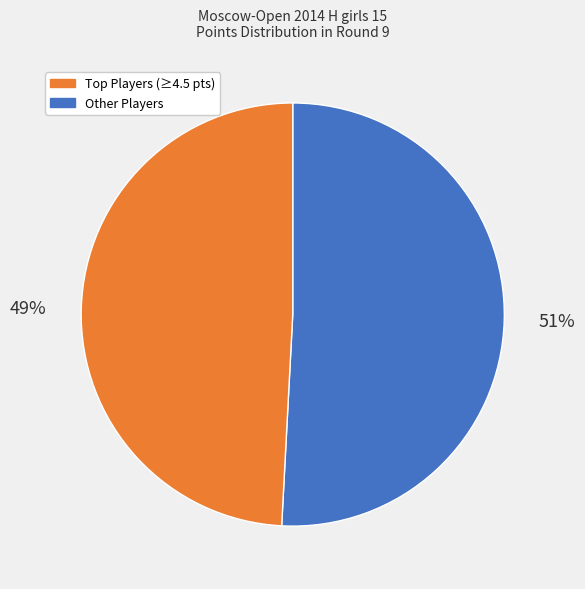

To the nearest percent, what is the average slice percentage?

50%